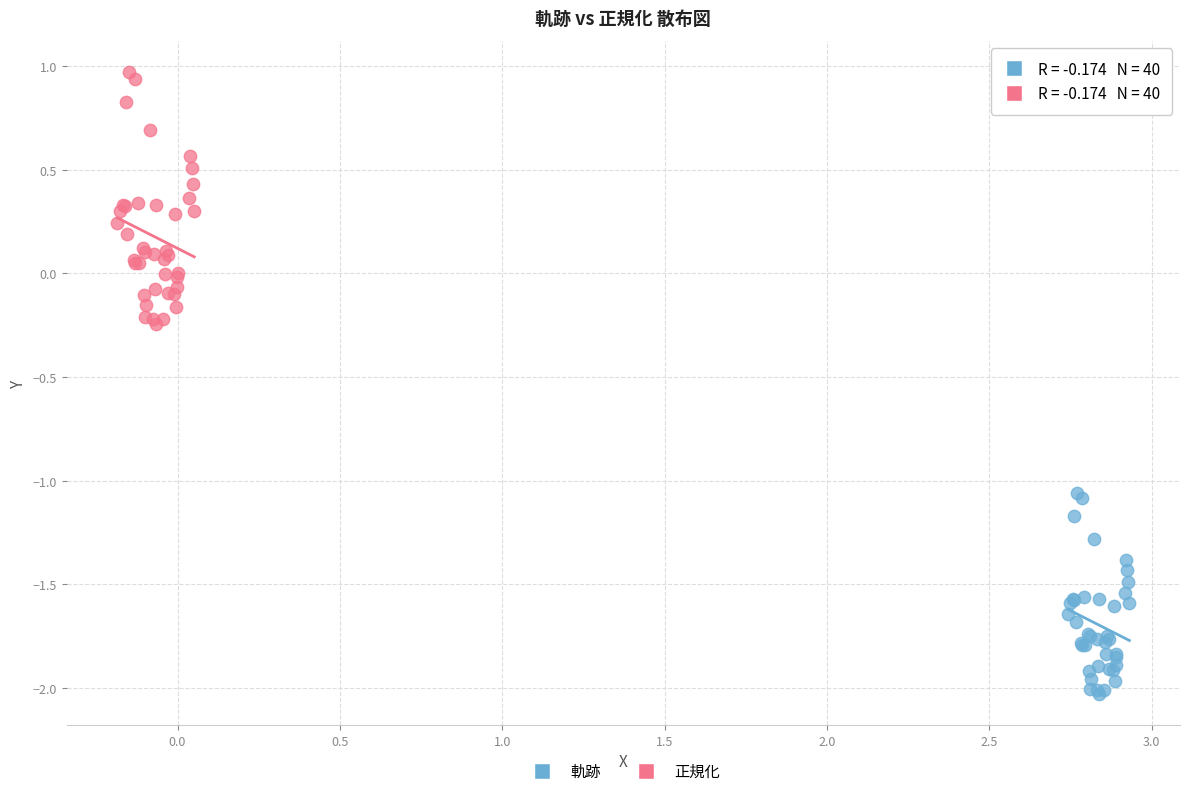

Which series contains the lowest Y value?

軌跡